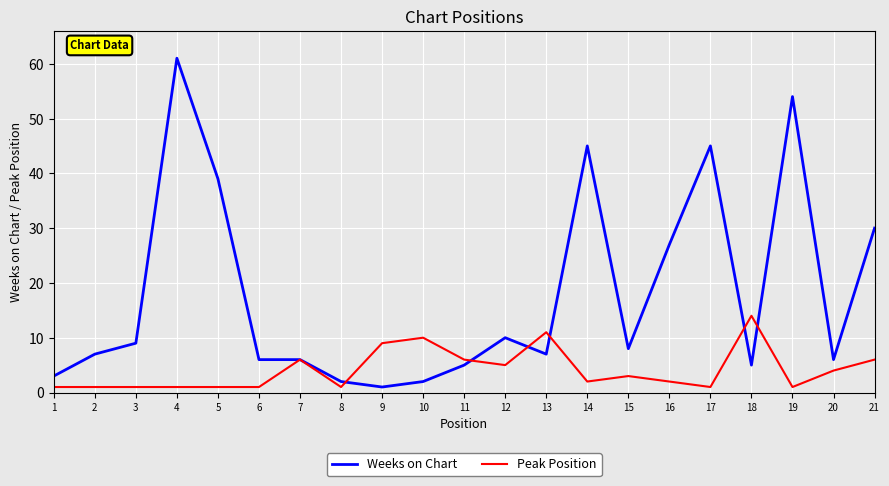

The value of Weeks on Chart at 8 is 2. True or false?

True